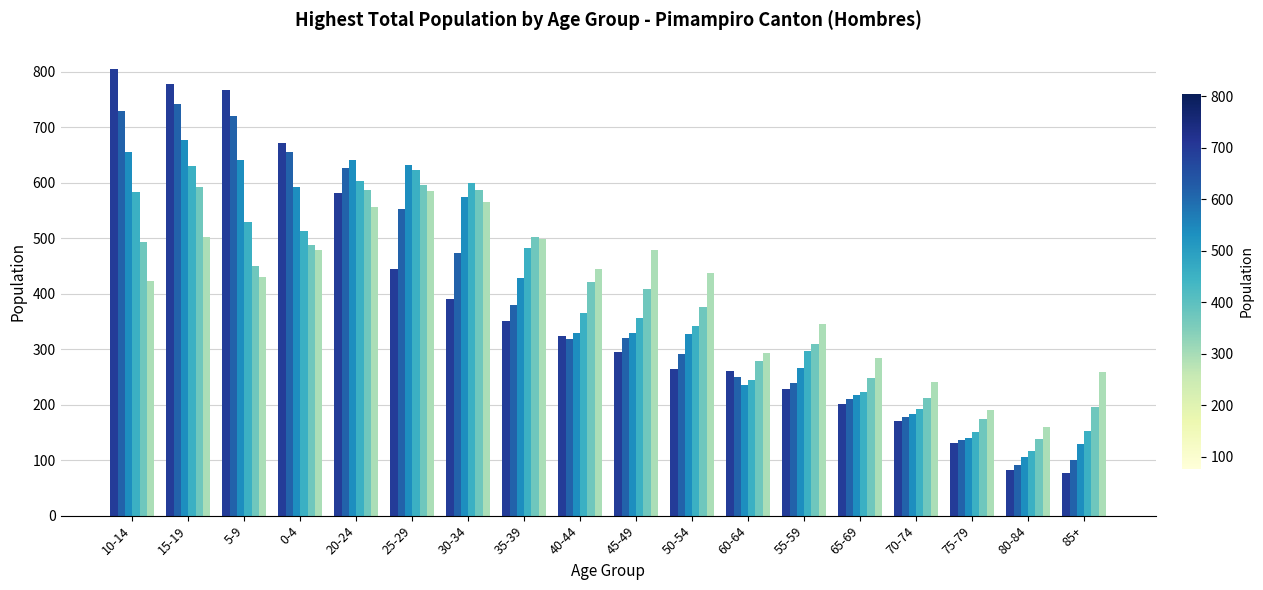

What is the minimum value shown in the chart?

77